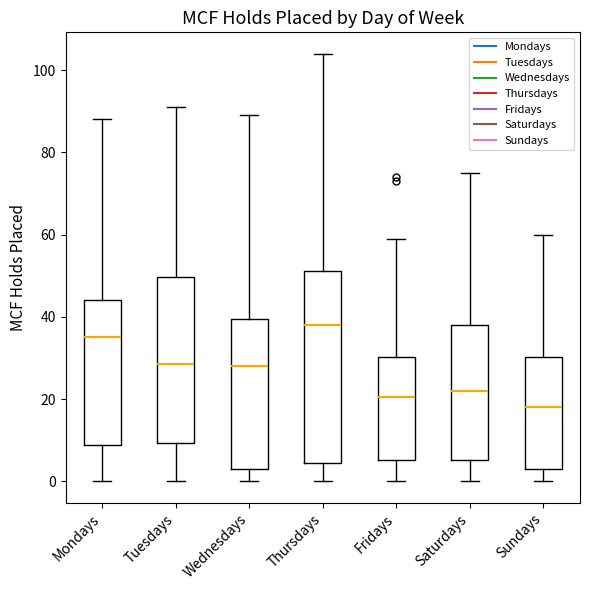

Which box's median line is the highest?

Thursdays